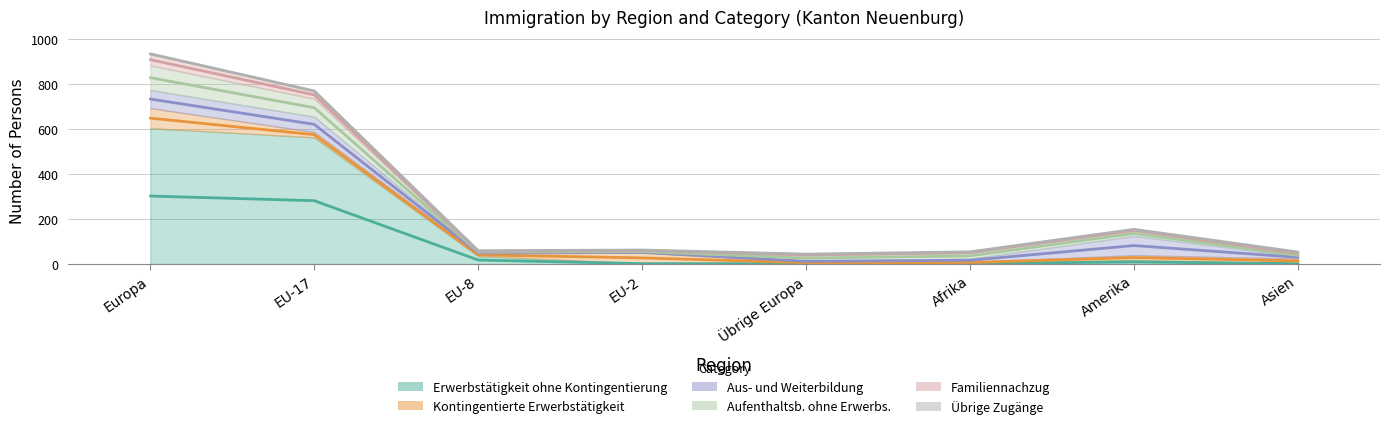

List the series in order of their peak value, highest first.

Erwerbstätigkeit ohne Kontingentierung, Aufenthaltsb. ohne Erwerbs., Kontingentierte Erwerbstätigkeit, Aus- und Weiterbildung, Familiennachzug, Übrige Zugänge